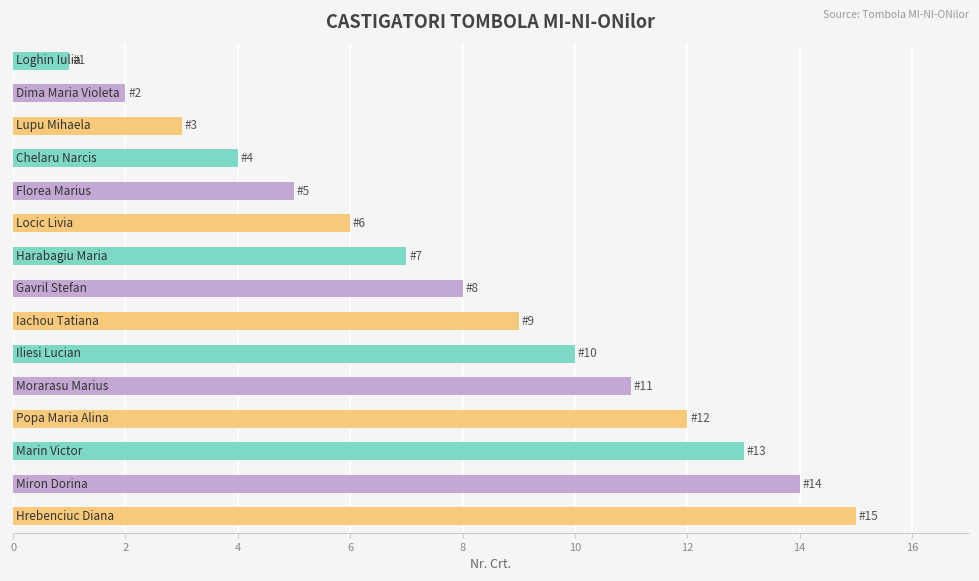

What is the difference between the second highest and second lowest values?

12